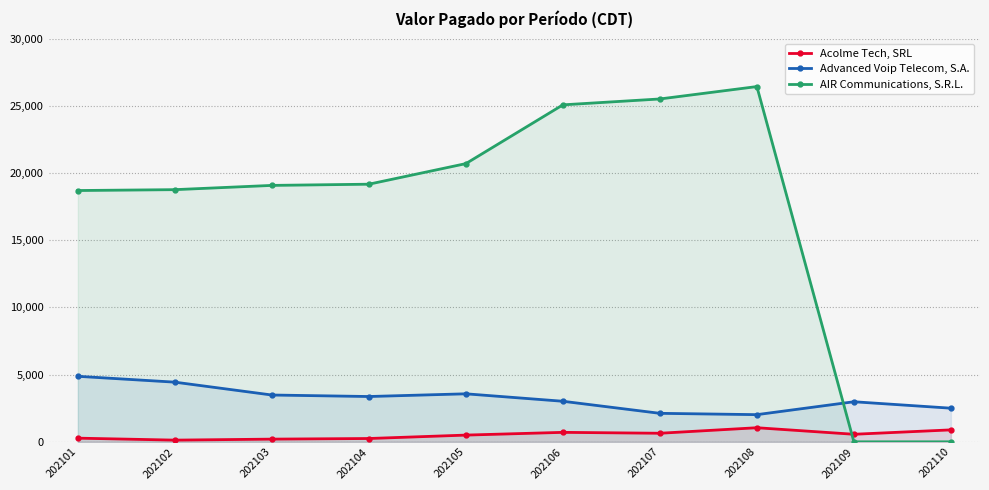

What is the greatest value displayed?

26431.7